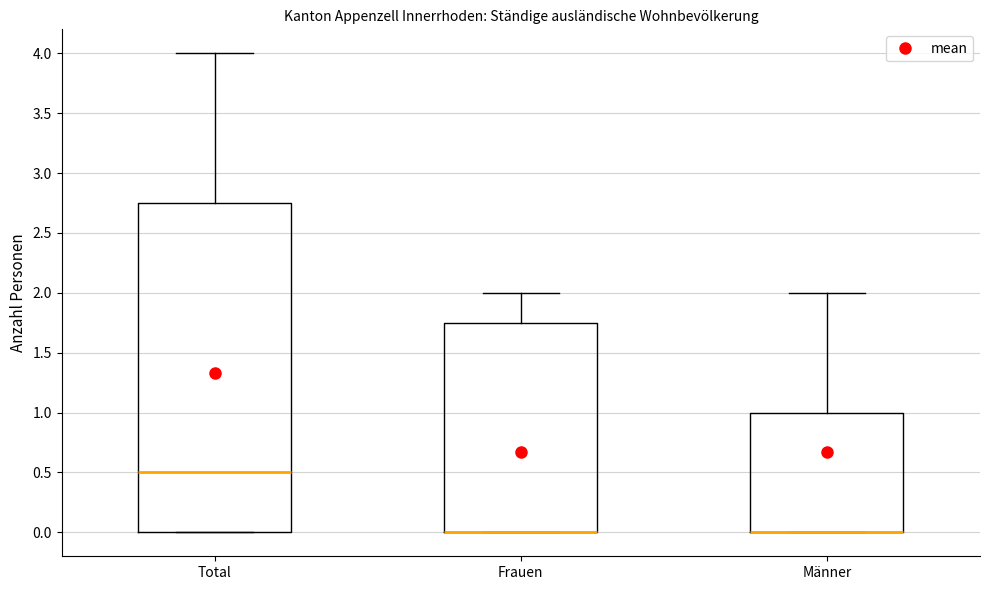

Comparing the boxes themselves (not the whiskers), which one is the tallest?

Total